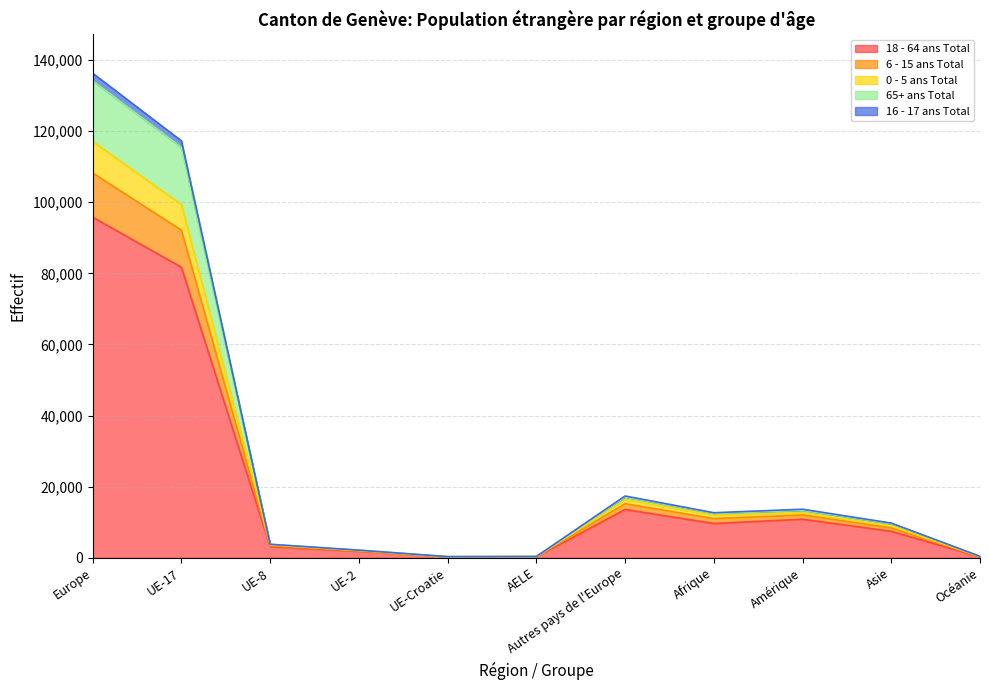

What is the total value across all series at Autres pays de l'Europe?

17375